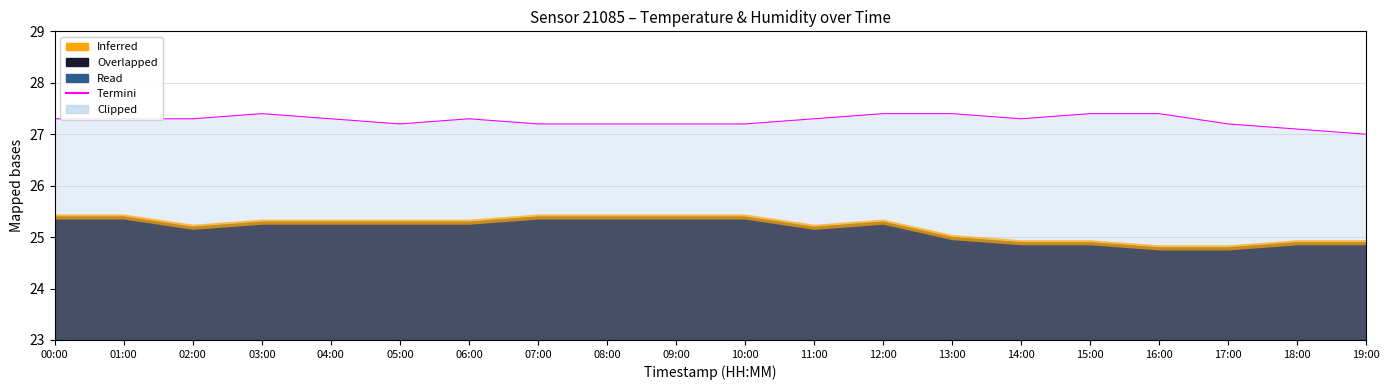

How many points are lower than both their immediate neighbors (excluding endpoints)?

2